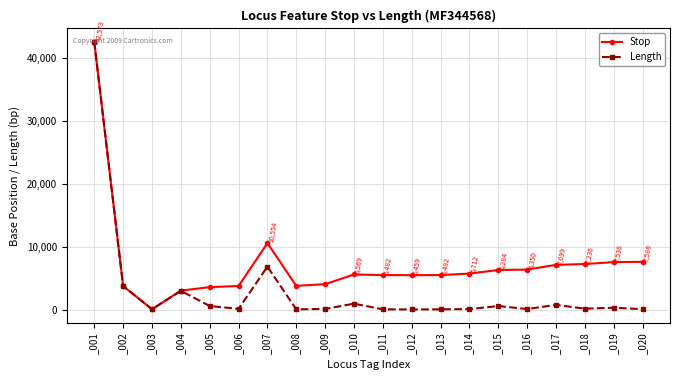

What is the minimum value shown in the chart?

6